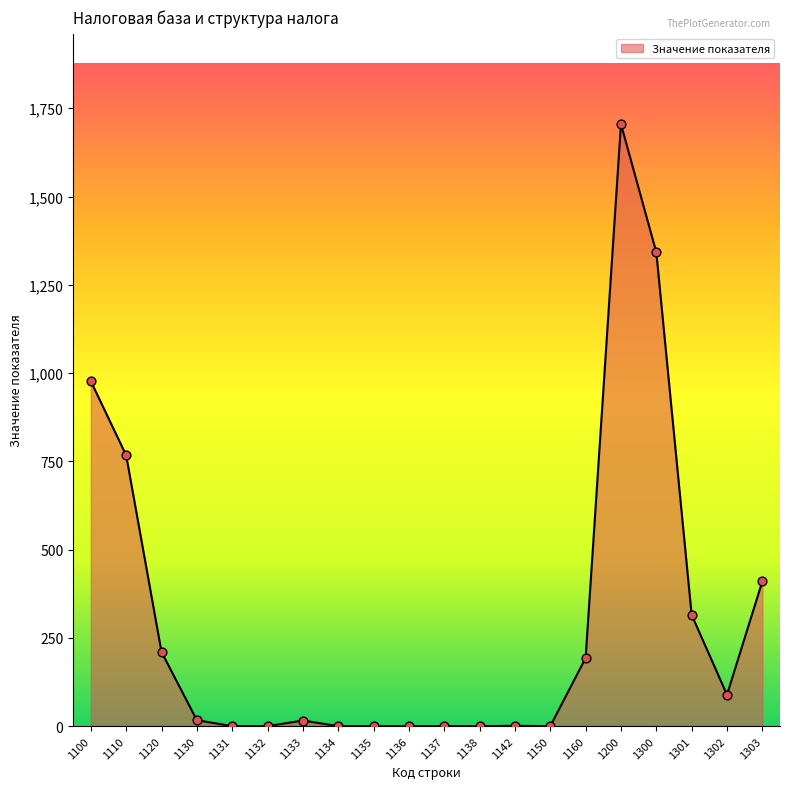

Which has a higher value, 1200 or 1150?

1200